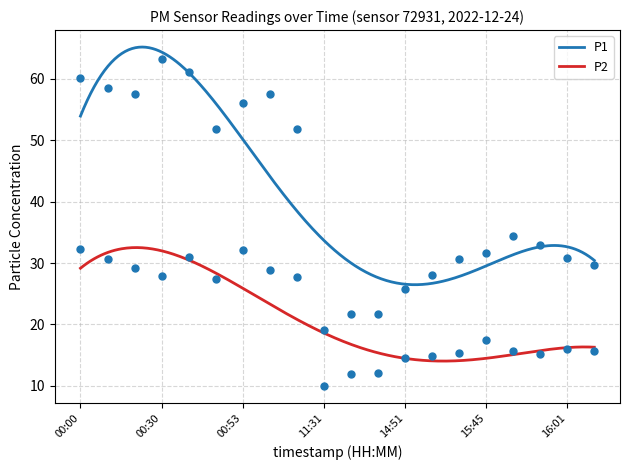

What is the difference between the P1 values at 16:01 and 16:06?

1.3